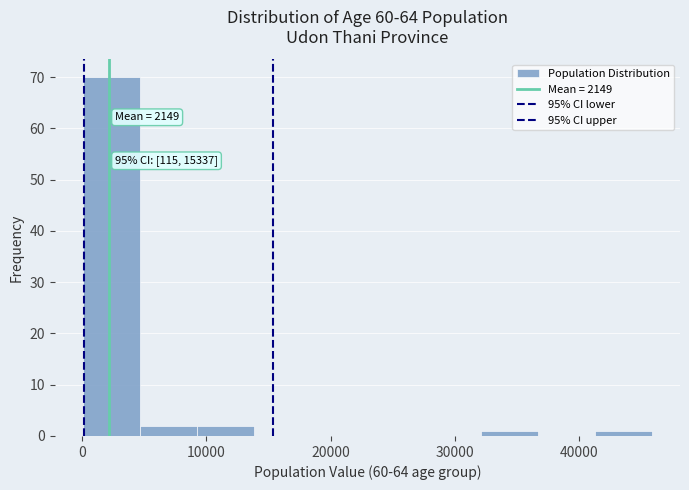

Which range on the x-axis has the tallest bar?

0 to 5000